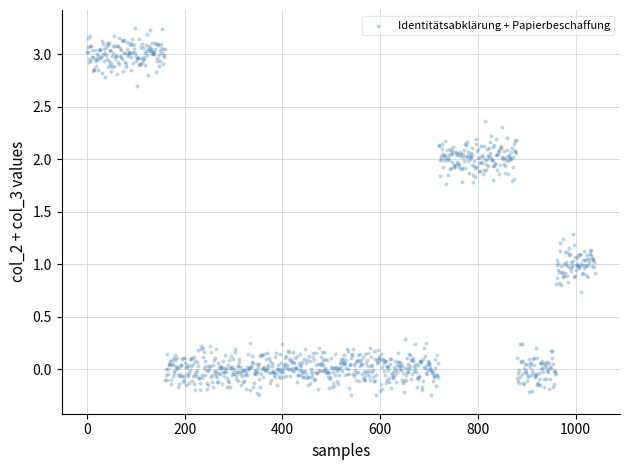

What is the range of Y values (max minus min)?

3.5